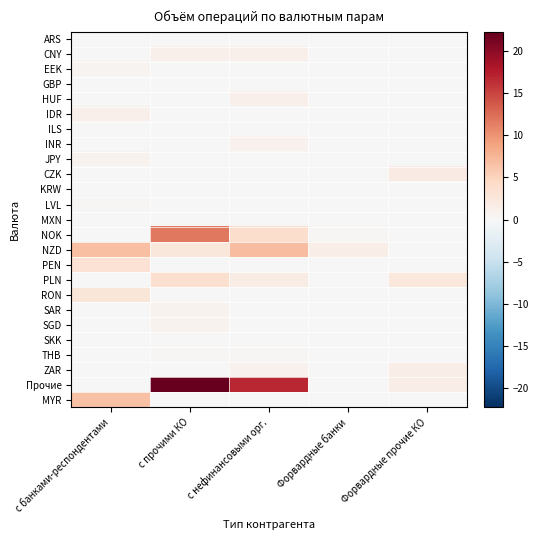

Reading left to right, extract all data points from this chart.

ARS: с банками-респондентами=0.0	с прочими КО=0.0	с нефинансовыми орг.=0.0	Форвардные банки=0.0	Форвардные прочие КО=0.0
CNY: с банками-респондентами=0.0	с прочими КО=1.2	с нефинансовыми орг.=1.1	Форвардные банки=0.0	Форвардные прочие КО=0.0
EEK: с банками-респондентами=0.6	с прочими КО=0.1	с нефинансовыми орг.=0.1	Форвардные банки=0.0	Форвардные прочие КО=0.0
GBP: с банками-респондентами=0.0	с прочими КО=0.0	с нефинансовыми орг.=0.0	Форвардные банки=0.0	Форвардные прочие КО=0.0
HUF: с банками-респондентами=0.0	с прочими КО=0.0	с нефинансовыми орг.=1.1	Форвардные банки=0.0	Форвардные прочие КО=0.0
IDR: с банками-респондентами=1.1	с прочими КО=0.0	с нефинансовыми орг.=0.0	Форвардные банки=0.0	Форвардные прочие КО=0.0
ILS: с банками-респондентами=0.0	с прочими КО=0.0	с нефинансовыми орг.=0.0	Форвардные банки=0.0	Форвардные прочие КО=0.0
INR: с банками-респондентами=0.1	с прочими КО=0.0	с нефинансовыми орг.=1.0	Форвардные банки=0.0	Форвардные прочие КО=0.0
JPY: с банками-респондентами=0.7	с прочими КО=0.0	с нефинансовыми орг.=0.0	Форвардные банки=0.0	Форвардные прочие КО=0.0
CZK: с банками-респондентами=0.0	с прочими КО=0.0	с нефинансовыми орг.=0.1	Форвардные банки=0.0	Форвардные прочие КО=1.8
KRW: с банками-респондентами=0.1	с прочими КО=0.0	с нефинансовыми орг.=0.0	Форвардные банки=0.0	Форвардные прочие КО=0.0
LVL: с банками-респондентами=0.3	с прочими КО=0.0	с нефинансовыми орг.=0.0	Форвардные банки=0.0	Форвардные прочие КО=0.0
MXN: с банками-респондентами=0.0	с прочими КО=0.0	с нефинансовыми орг.=0.0	Форвардные банки=0.0	Форвардные прочие КО=0.0
NOK: с банками-респондентами=0.0	с прочими КО=11.8	с нефинансовыми орг.=3.9	Форвардные банки=0.2	Форвардные прочие КО=0.0
NZD: с банками-респондентами=6.7	с прочими КО=2.5	с нефинансовыми орг.=6.9	Форвардные банки=1.5	Форвардные прочие КО=0.1
PEN: с банками-респондентами=3.1	с прочими КО=0.0	с нефинансовыми орг.=0.0	Форвардные банки=0.0	Форвардные прочие КО=0.0
PLN: с банками-респондентами=0.0	с прочими КО=3.6	с нефинансовыми орг.=1.7	Форвардные банки=0.0	Форвардные прочие КО=2.3
RON: с банками-респондентами=2.7	с прочими КО=0.0	с нефинансовыми орг.=0.0	Форвардные банки=0.0	Форвардные прочие КО=0.0
SAR: с банками-респондентами=0.0	с прочими КО=0.7	с нефинансовыми орг.=0.0	Форвардные банки=0.0	Форвардные прочие КО=0.0
SGD: с банками-респондентами=0.0	с прочими КО=0.8	с нефинансовыми орг.=0.0	Форвардные банки=0.0	Форвардные прочие КО=0.0
SKK: с банками-респондентами=0.1	с прочими КО=0.0	с нефинансовыми орг.=0.0	Форвардные банки=0.0	Форвардные прочие КО=0.0
THB: с банками-респондентами=0.0	с прочими КО=0.2	с нефинансовыми орг.=0.2	Форвардные банки=0.0	Форвардные прочие КО=0.0
ZAR: с банками-респондентами=0.1	с прочими КО=0.0	с нефинансовыми орг.=1.0	Форвардные банки=0.1	Форвардные прочие КО=1.5
Прочие: с банками-респондентами=0.0	с прочими КО=22.3	с нефинансовыми орг.=16.8	Форвардные банки=0.0	Форвардные прочие КО=1.4
MYR: с банками-респондентами=6.5	с прочими КО=0.0	с нефинансовыми орг.=0.0	Форвардные банки=0.0	Форвардные прочие КО=0.0